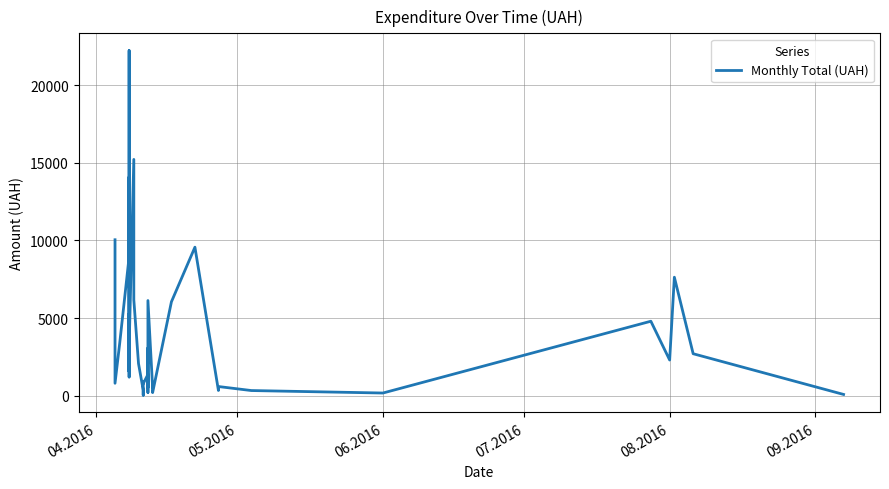

Reading left to right, list all the values displayed in this chart.

10043.7	804.6	3387.1	8943.3	11025.1	14087.2	1561.0	3169.5	5270.0	1207.4	5738.7	22225.2	3132.7	15216.9	6177.6	2071.2	363.0	37.4	554.1	879.7	777.6	1372.5	524.0	3067.2	210.0	6130.1	529.2	792.0	202.4	6049.0	9565.8	339.6	594.0	336.0	176.0	4798.5	2301.0	7633.0	2706.1	84.5